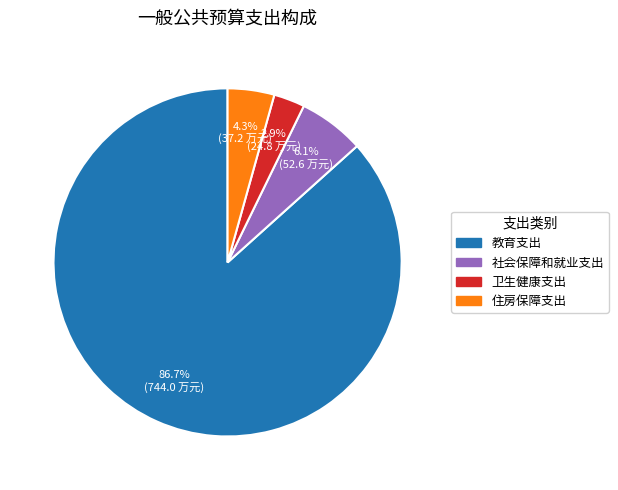

Does 教育支出 account for over 50% of the chart?

Yes